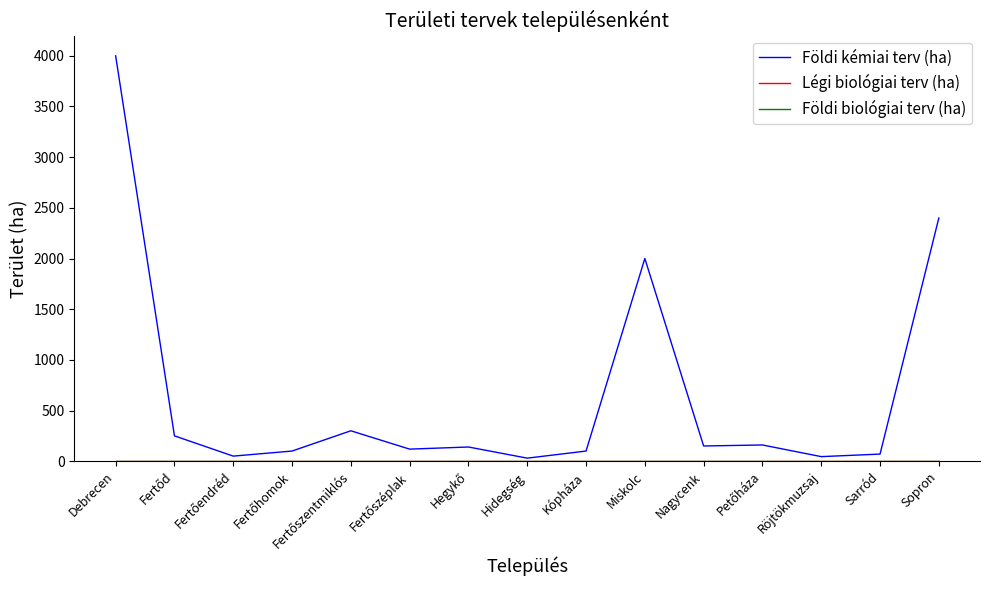

Is this an area chart (filled region under the line)?

No